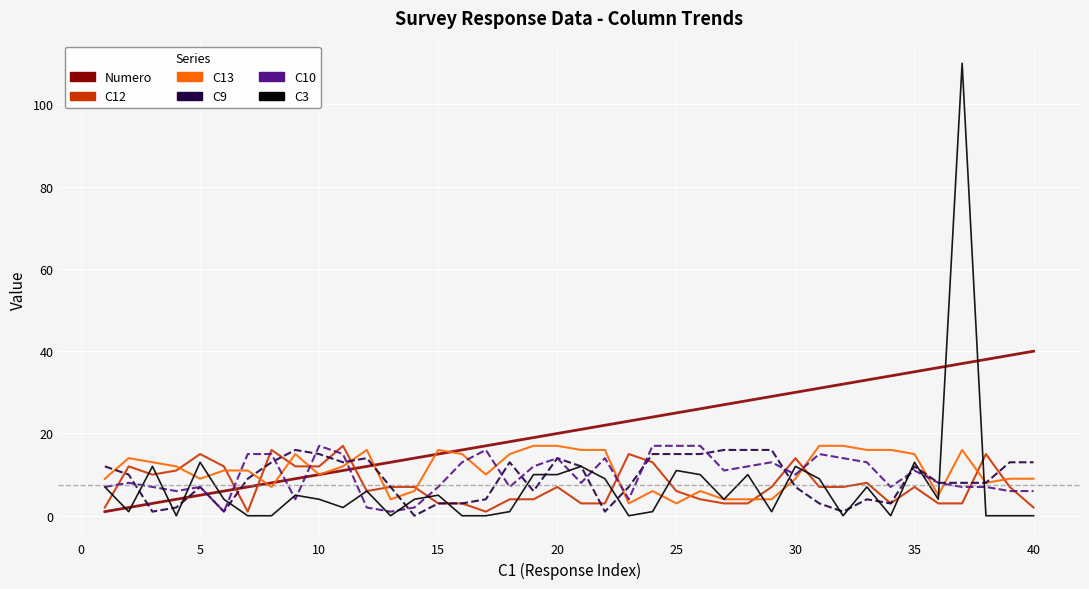

Which series has the widest spread of values?

C3